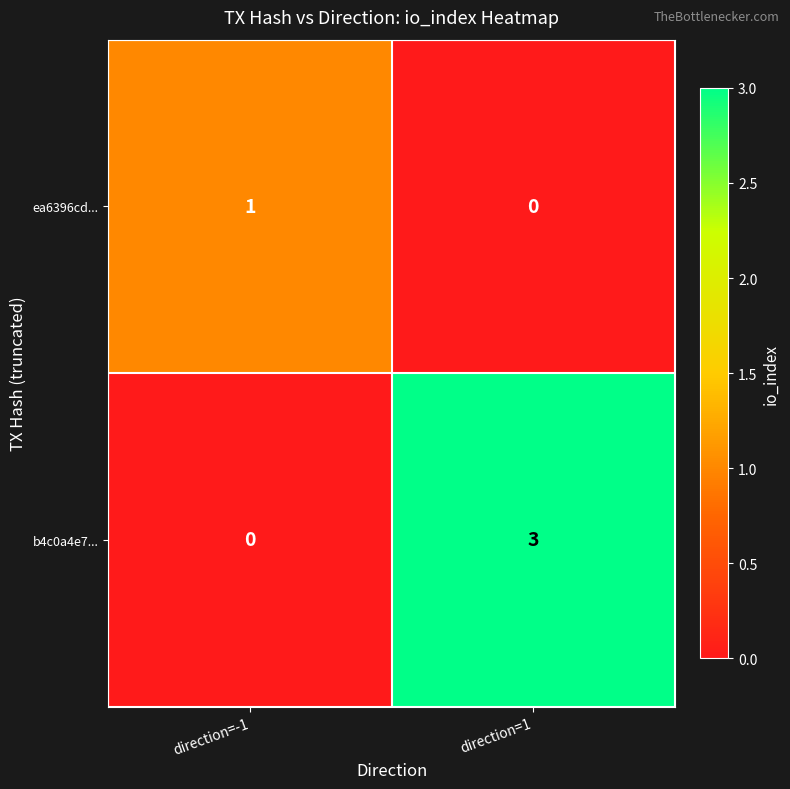

Is it true that ea6396cd... equals 0 at direction=1?

True